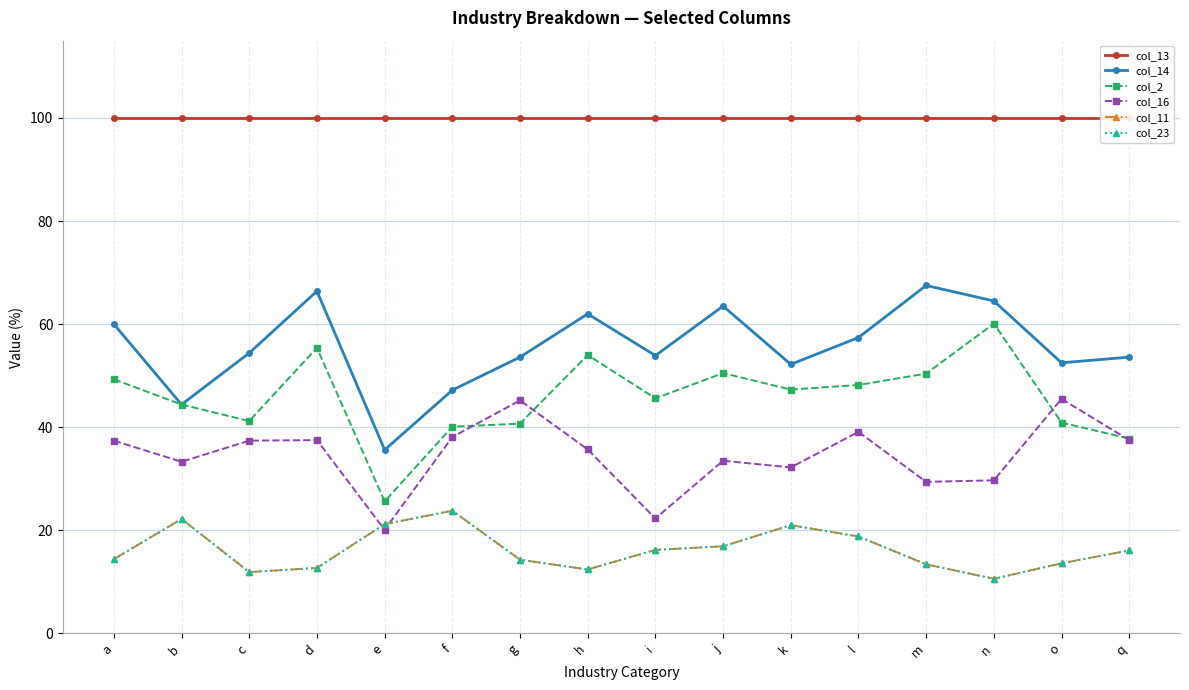

What is the sum of the col_23 values at n and h?

23.0